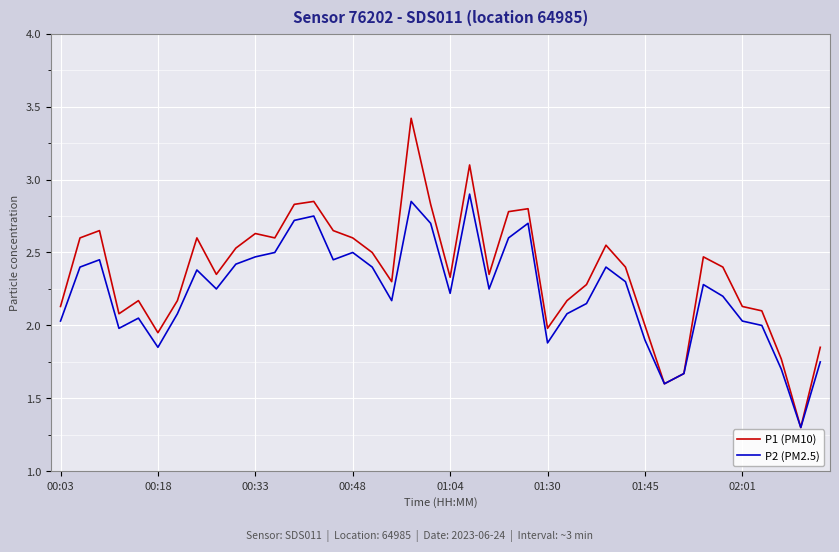

Which series has the widest spread of values?

P1 (PM10)